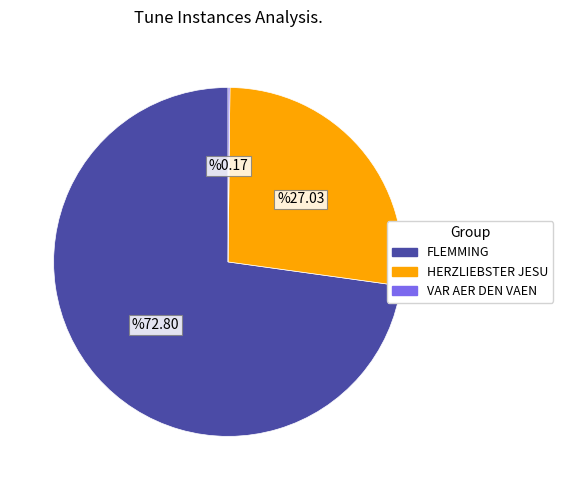

Between FLEMMING and HERZLIEBSTER JESU, which is larger?

FLEMMING